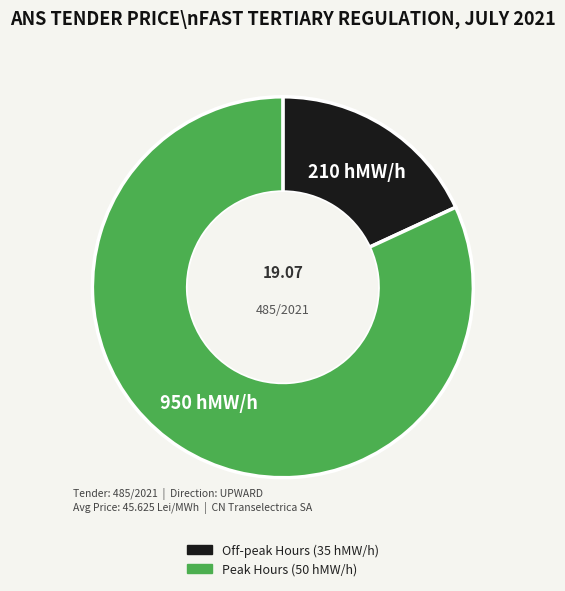

Which has a higher value, Peak Hours (50 hMW/h) or Off-peak Hours (35 hMW/h)?

Peak Hours (50 hMW/h)